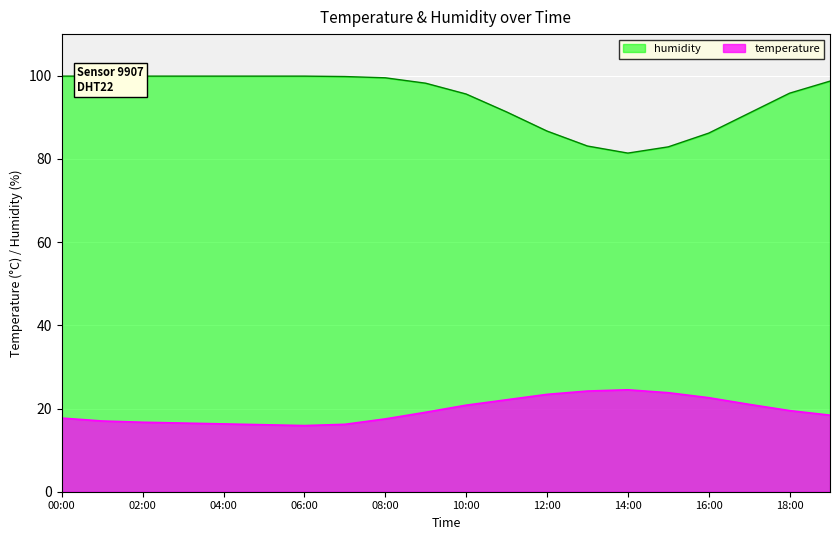

True or false: humidity and temperature intersect in this chart.

False